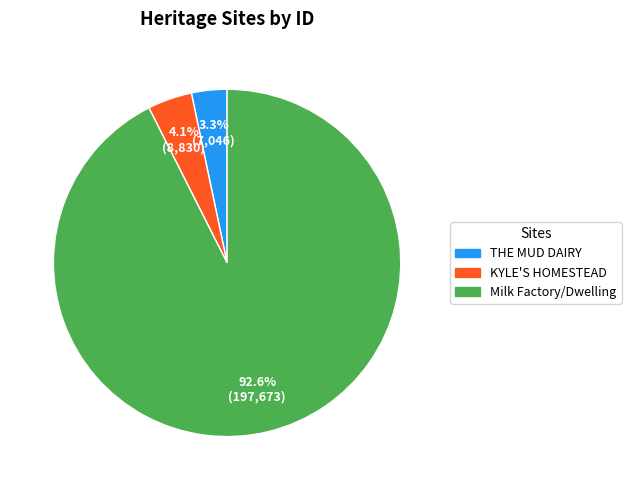

Between Milk Factory/Dwelling and THE MUD DAIRY, which is larger?

Milk Factory/Dwelling